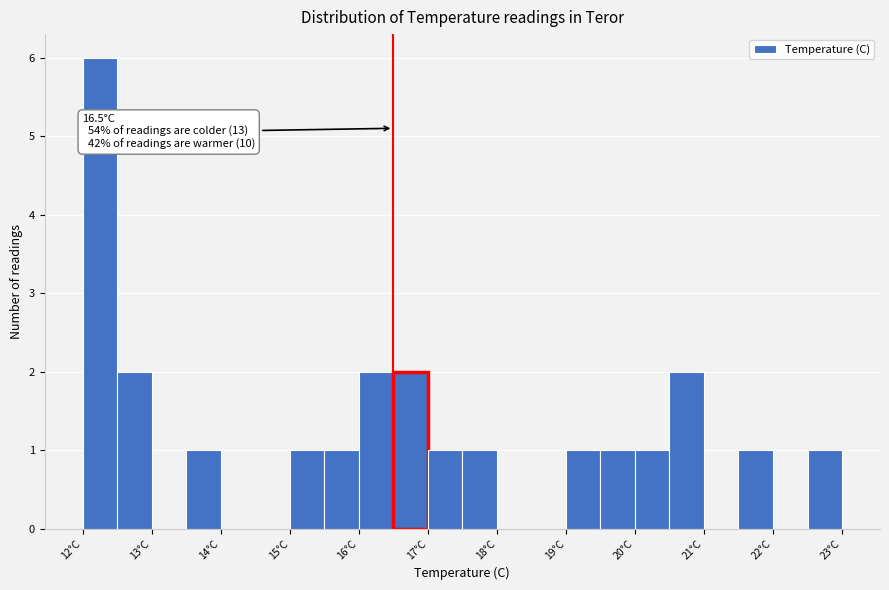

Over which range of the x-axis is the bar tallest?

12.0 to 12.5